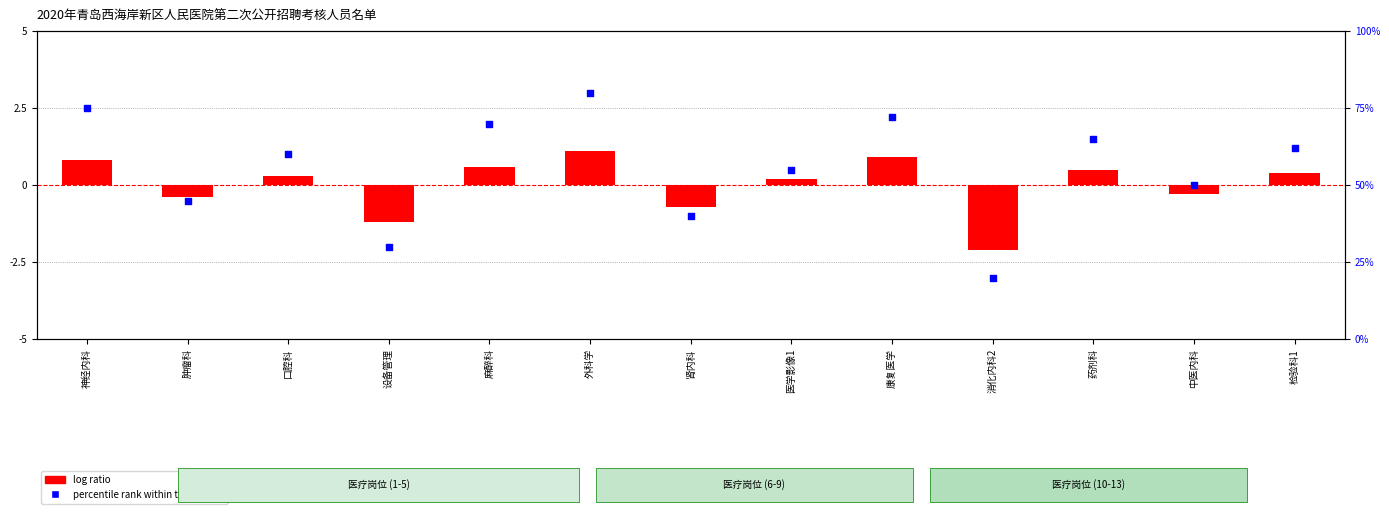

Is the value of percentile rank within the sample at 药剂科 greater than the value of log ratio at 康复医学?

Yes